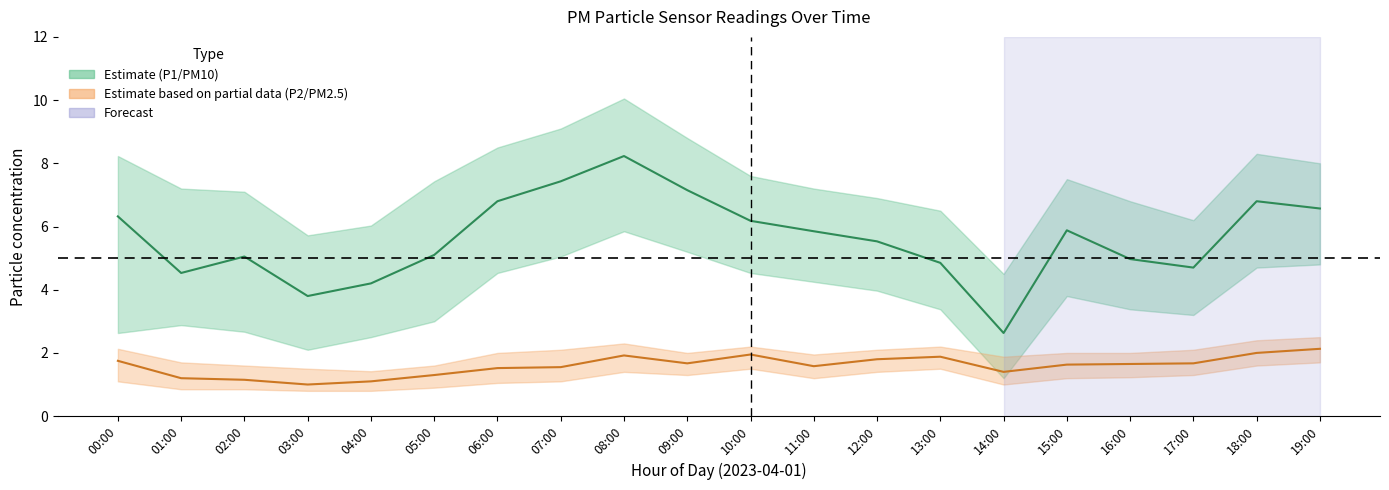

True or false: P1_upper and P1_lower cross at least once.

False